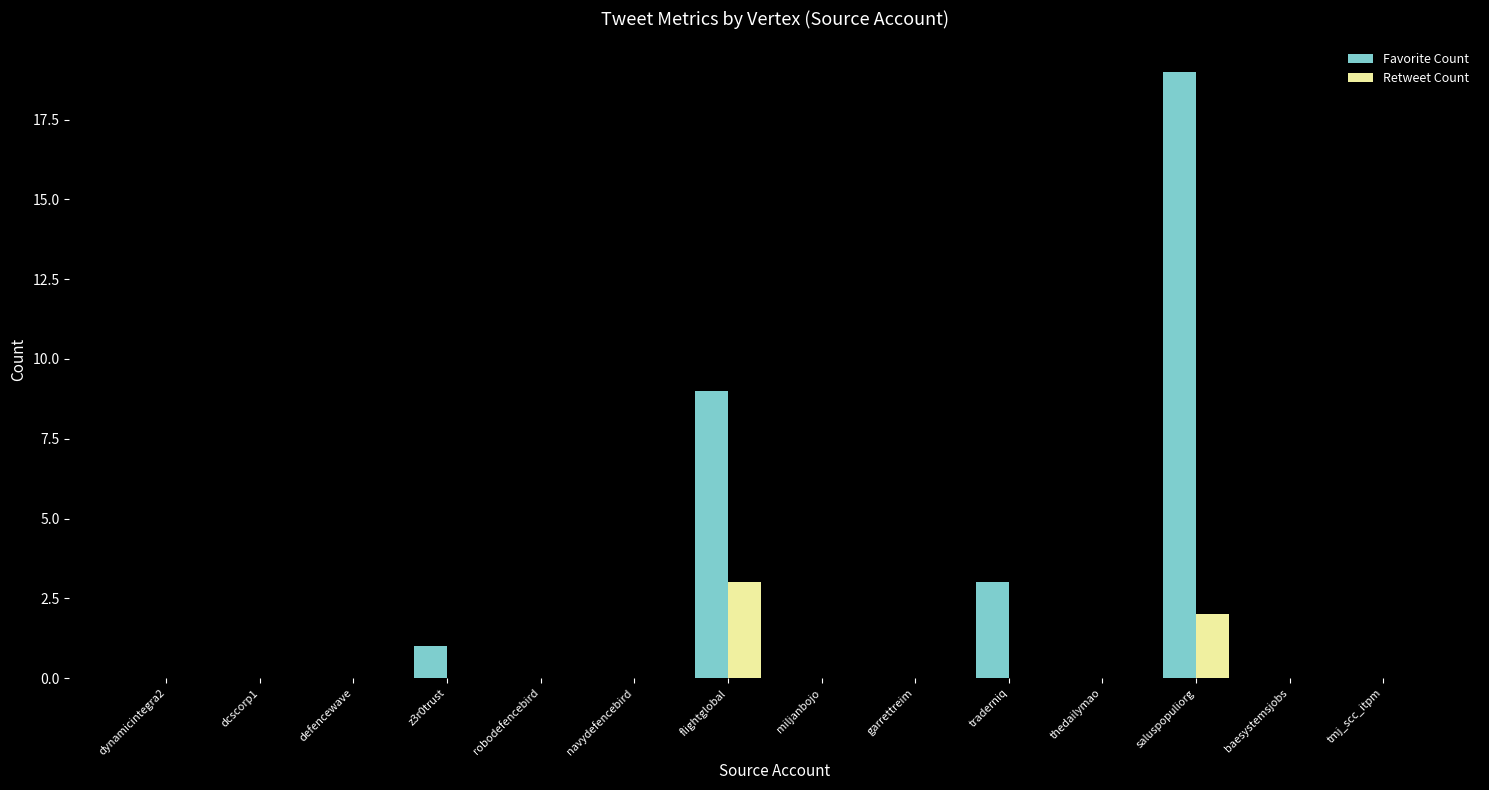

What is the sum of all Retweet Count values?

5